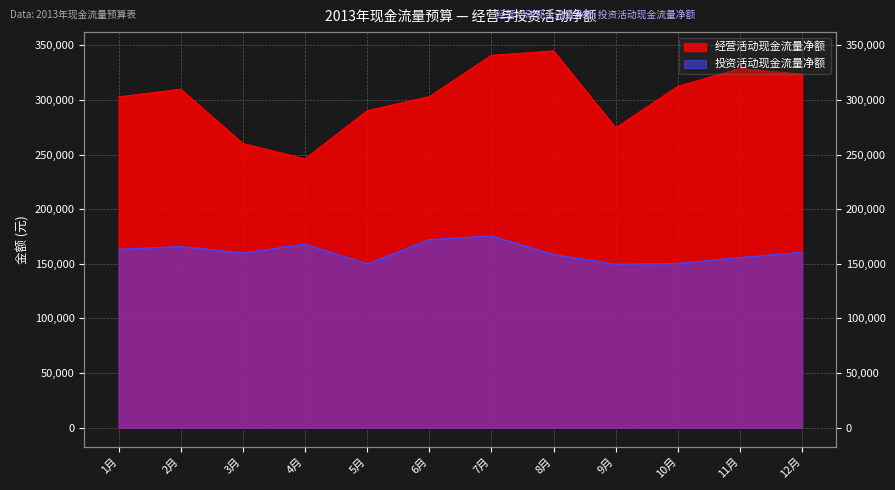

What are all the series names shown in the legend?

经营活动现金流量净额, 投资活动现金流量净额